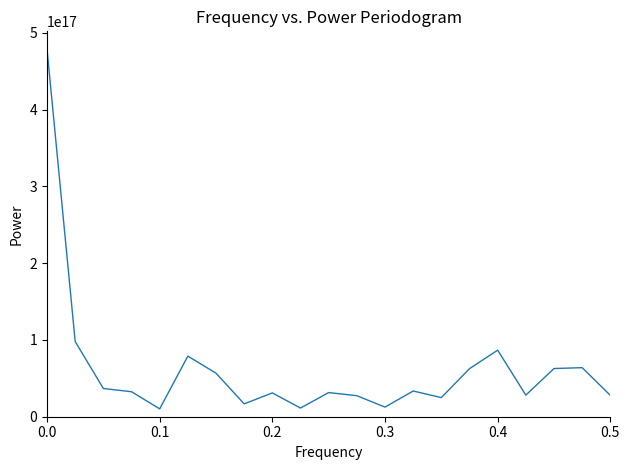

Is this an area chart (filled region under the line)?

No